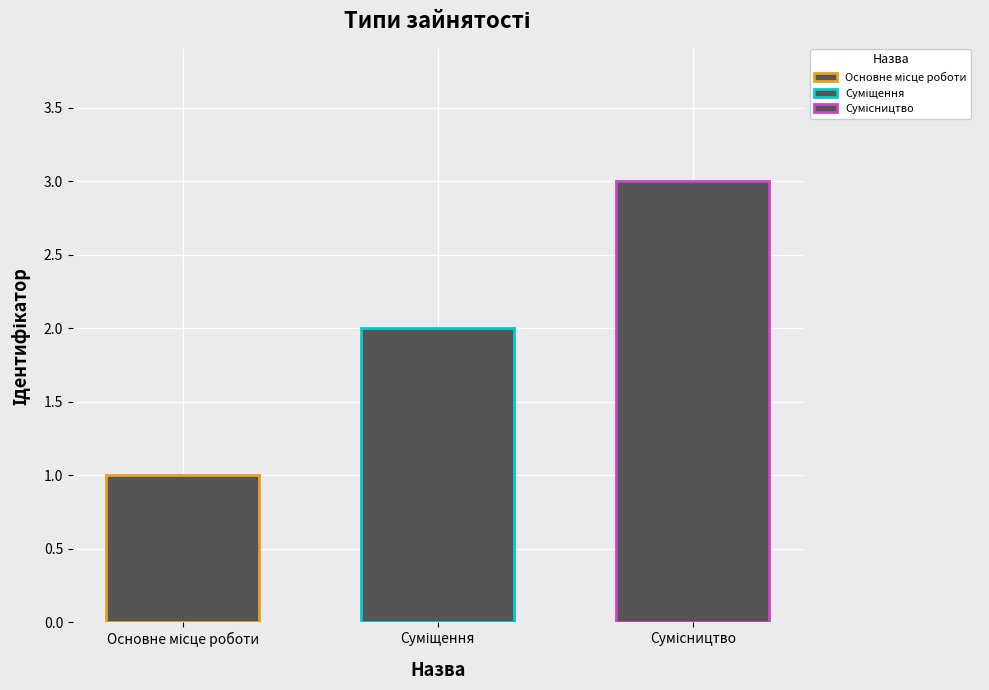

What is the sum of all values?

6